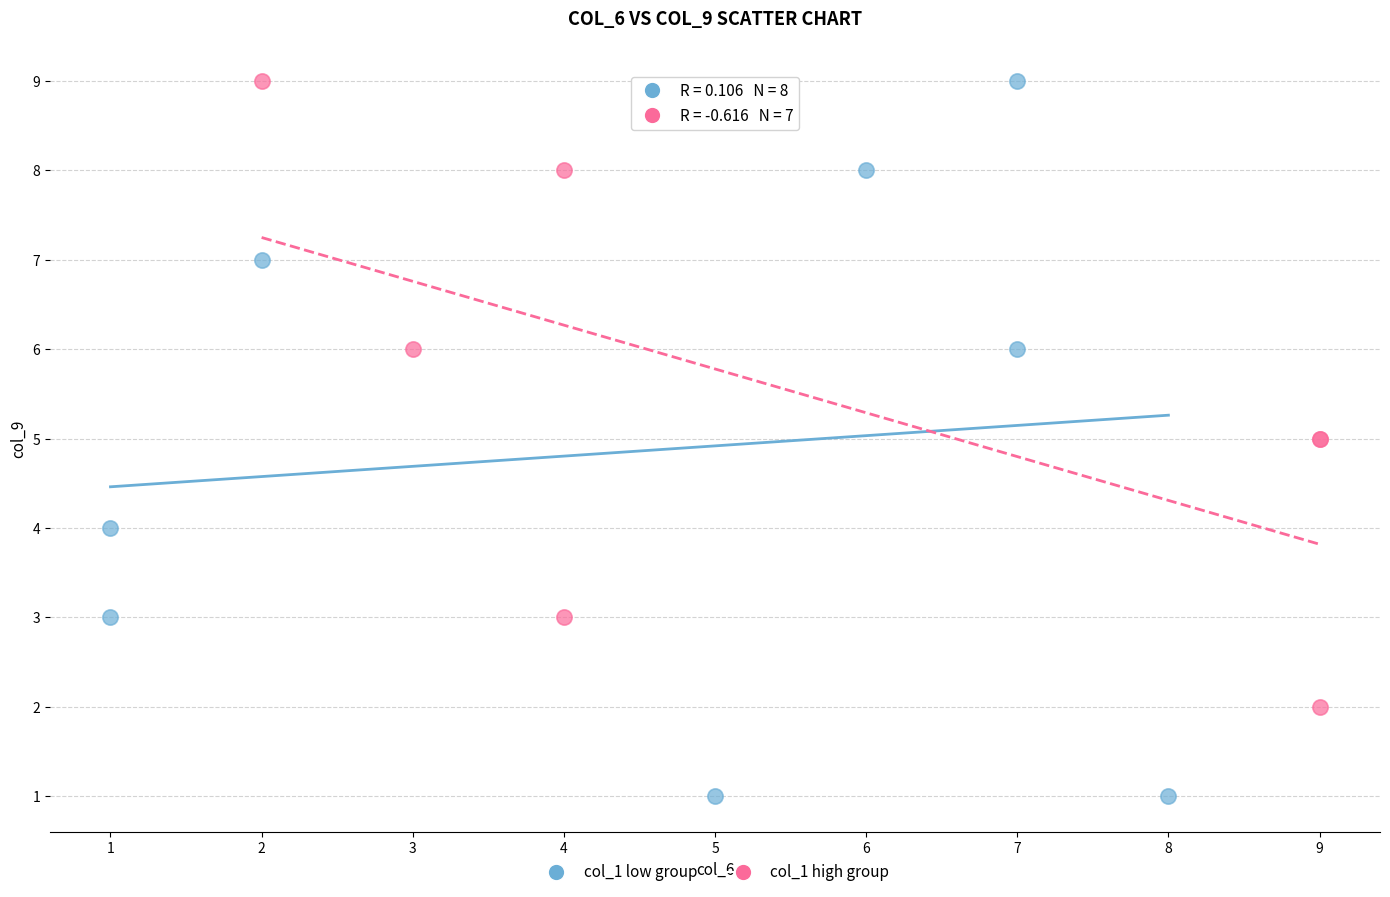

Which series reaches the minimum Y coordinate?

col_1 low group